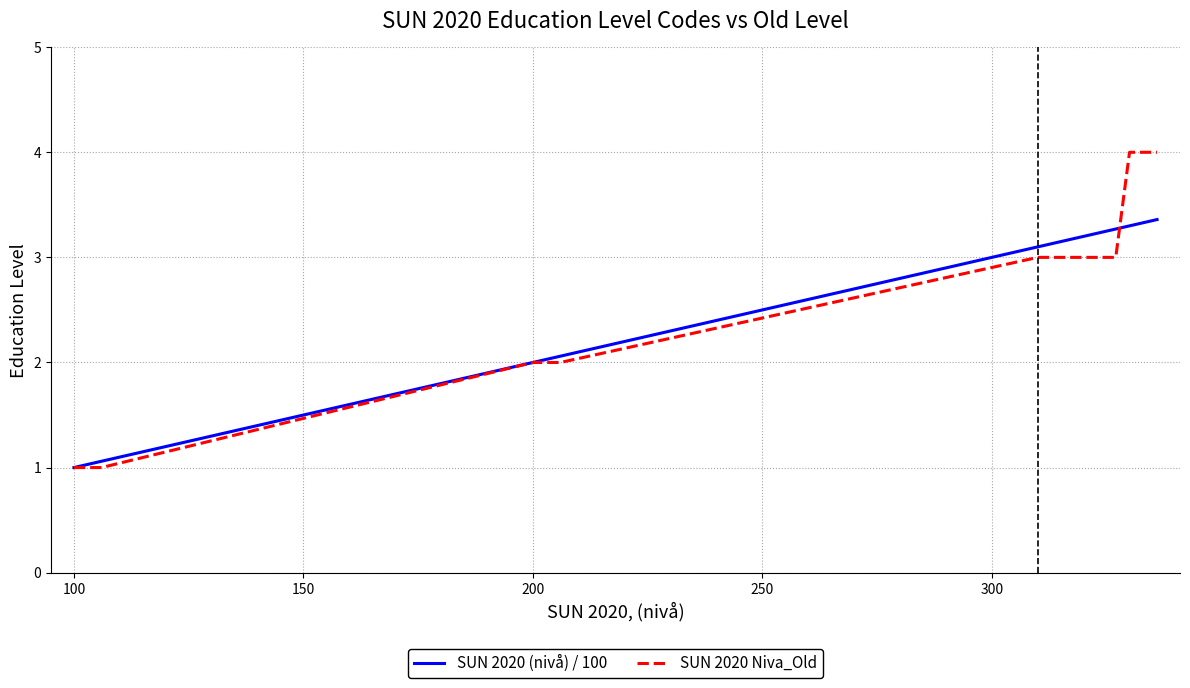

List the series in order of their peak value, lowest first.

SUN 2020 (nivå) / 100, SUN 2020 Niva_Old